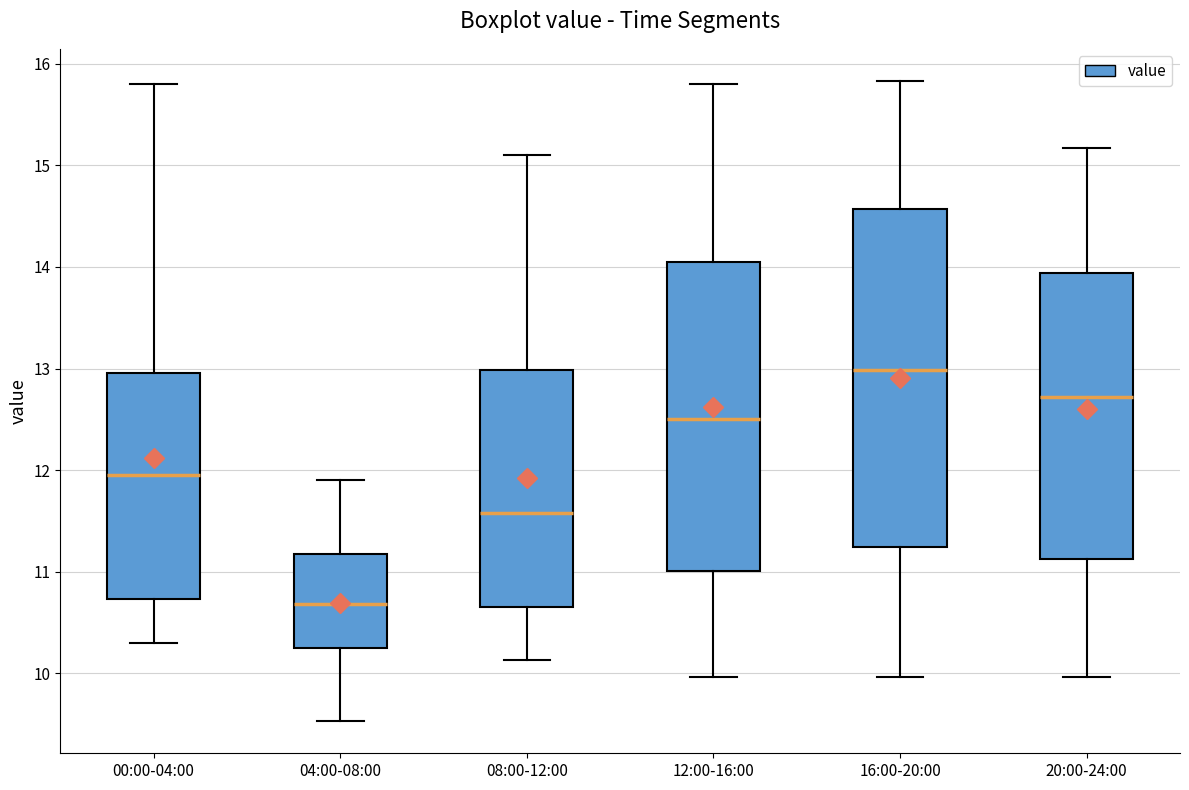

Reading left to right, read every box against the y-axis: the position of its median line, the range the box covers, and the ends of its whiskers. The values are not printed on the chart, so give them approximately, as read against the axis.

00:00-04:00: median 12.0, box 10.7 to 13.0, whiskers 10.3 to 15.8
04:00-08:00: median 10.7, box 10.3 to 11.2, whiskers 9.5 to 11.9
08:00-12:00: median 11.6, box 10.7 to 13.0, whiskers 10.1 to 15.1
12:00-16:00: median 12.5, box 11.0 to 14.1, whiskers 10.0 to 15.8
16:00-20:00: median 13.0, box 11.2 to 14.6, whiskers 10.0 to 15.8
20:00-24:00: median 12.7, box 11.1 to 13.9, whiskers 10.0 to 15.2